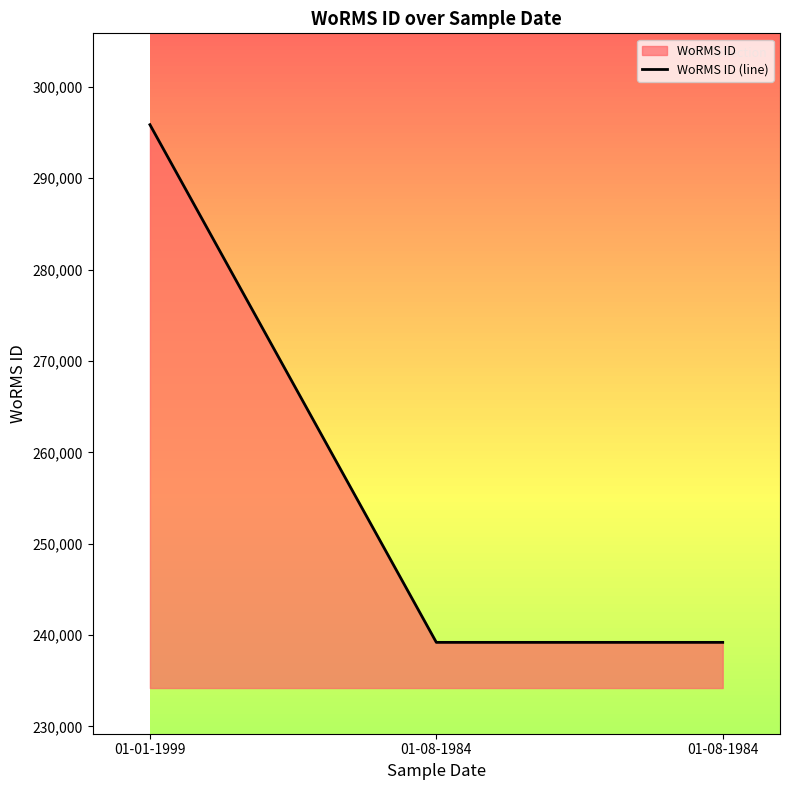

How many series are shown in this chart?

1